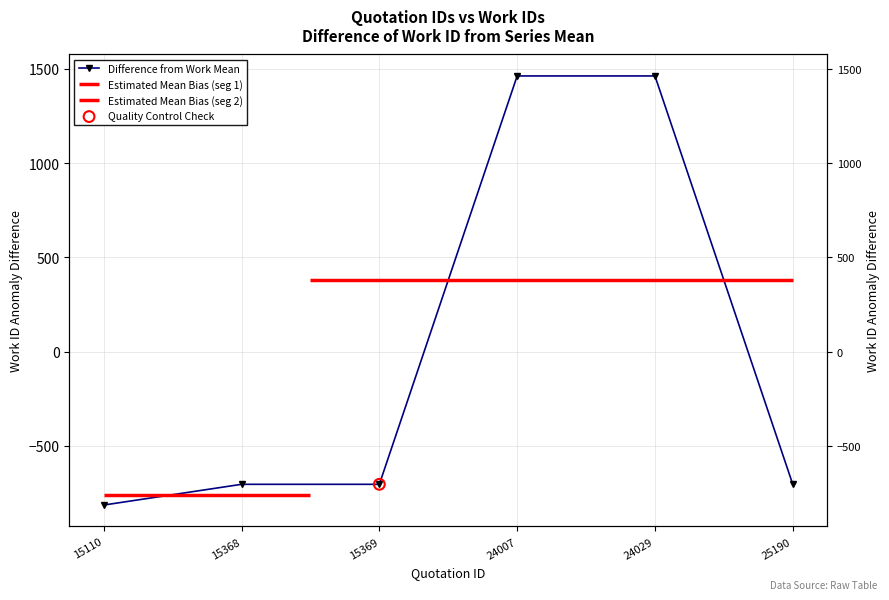

Which has a higher value, 15368 or 15369?

15368